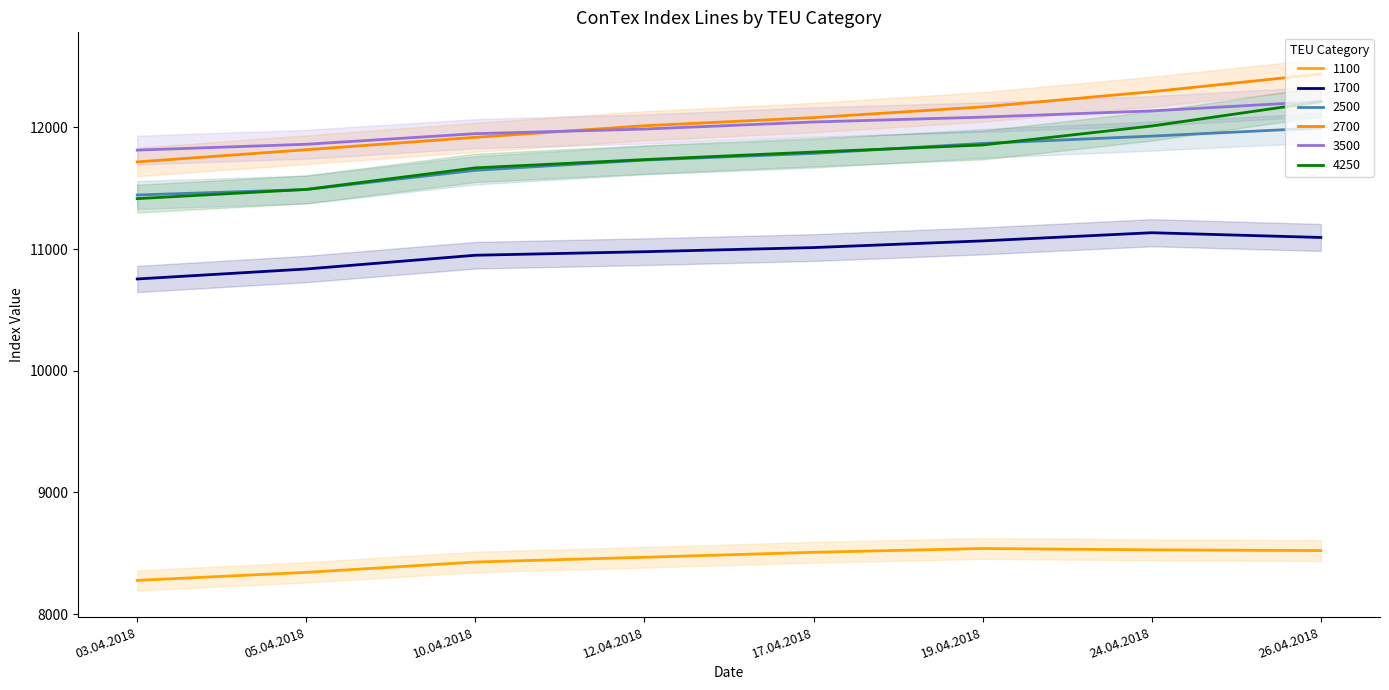

What is the difference between the maximum and minimum values in the 1100 series?

262